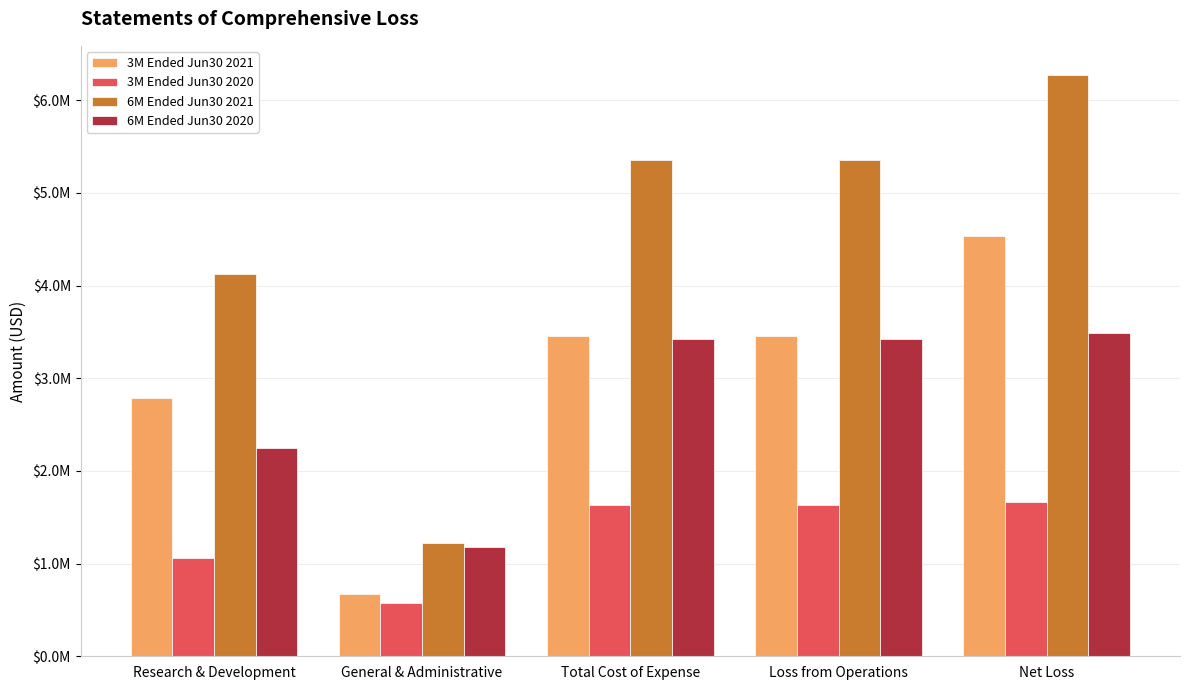

At which category is the sum across all series the highest?

Net Loss